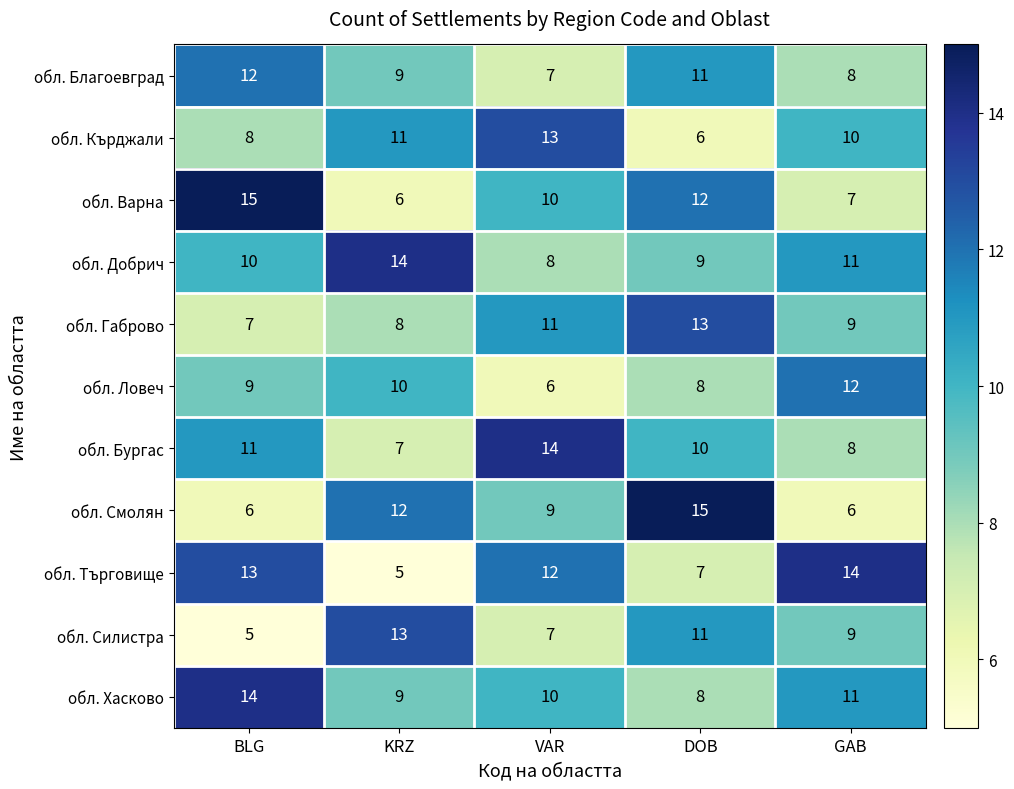

Read the обл. Благоевград value at BLG.

12